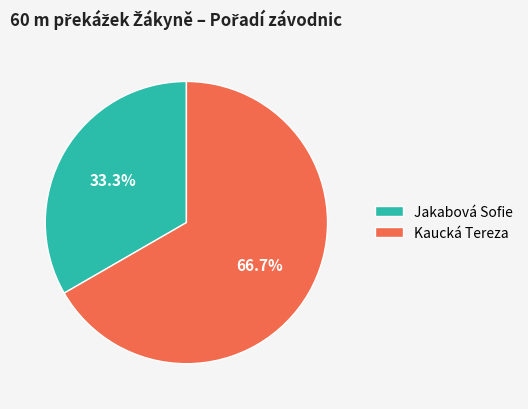

Combined, what portion of the pie is Kaucká Tereza and Jakabová Sofie?

100.0%